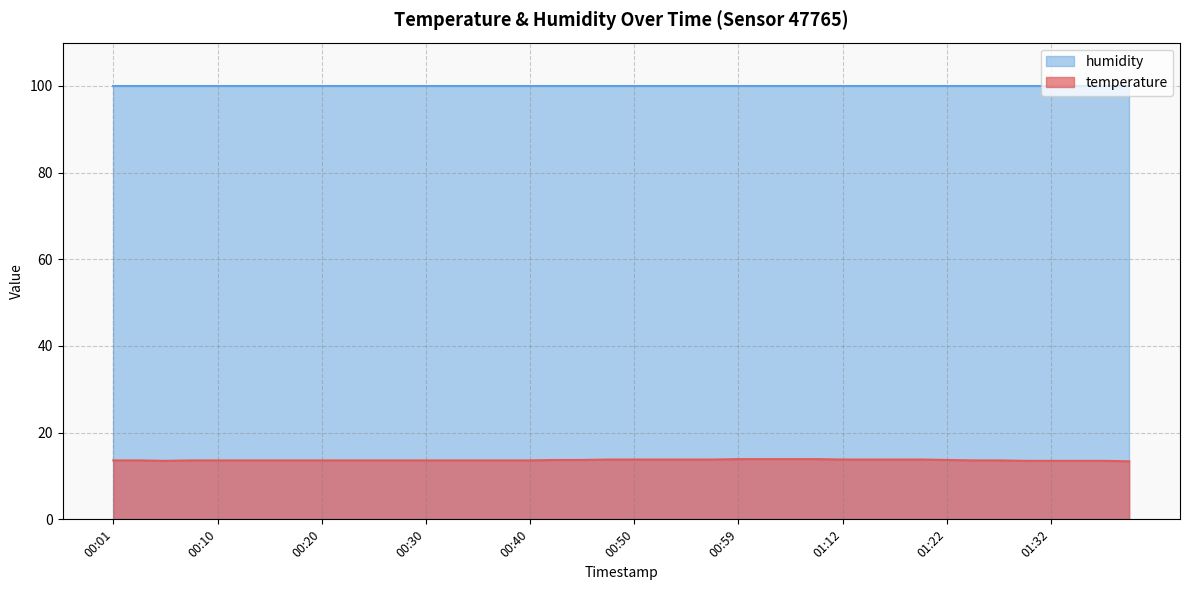

What is the change in value from 00:50 to 01:22?

-0.1